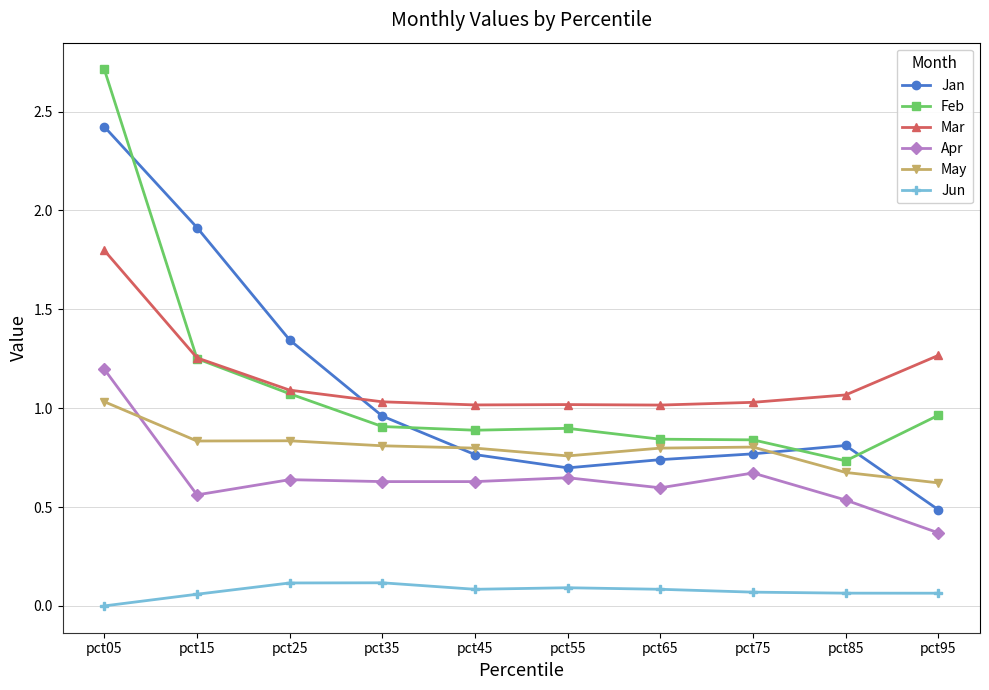

How many distinct data groups are displayed?

6